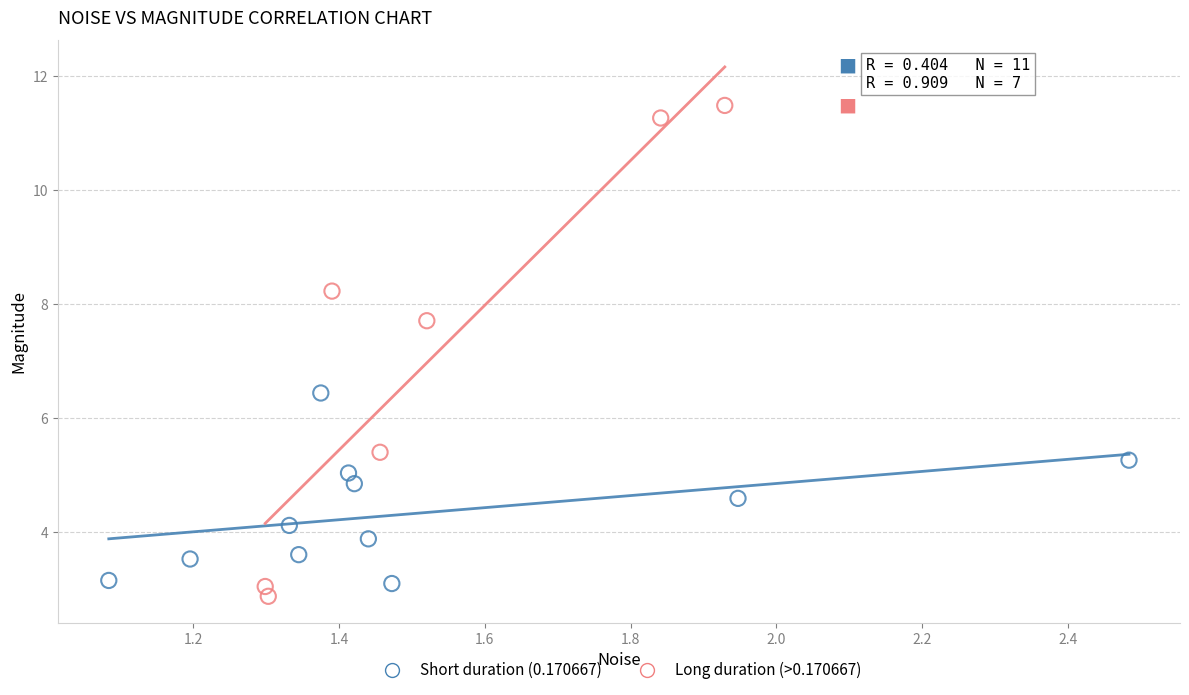

Which series contains the highest Y value?

Long duration (>0.170667)